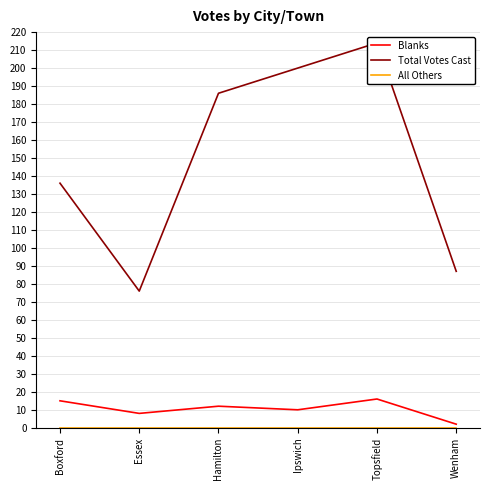

What is the difference between the highest and lowest values at Ipswich?

200